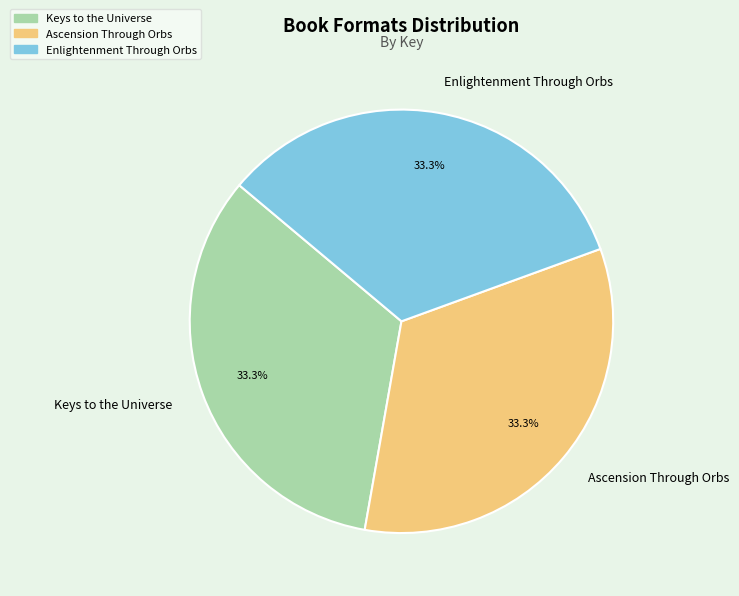

The Ascension Through Orbs slice represents 25% of the pie. True or false?

False